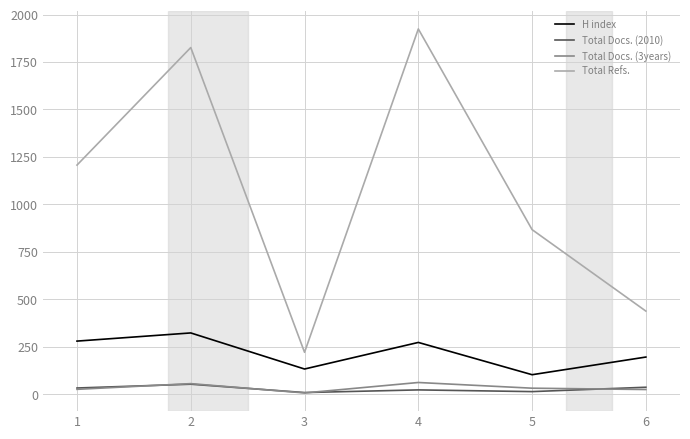

At which category does H index reach its first local peak?

2